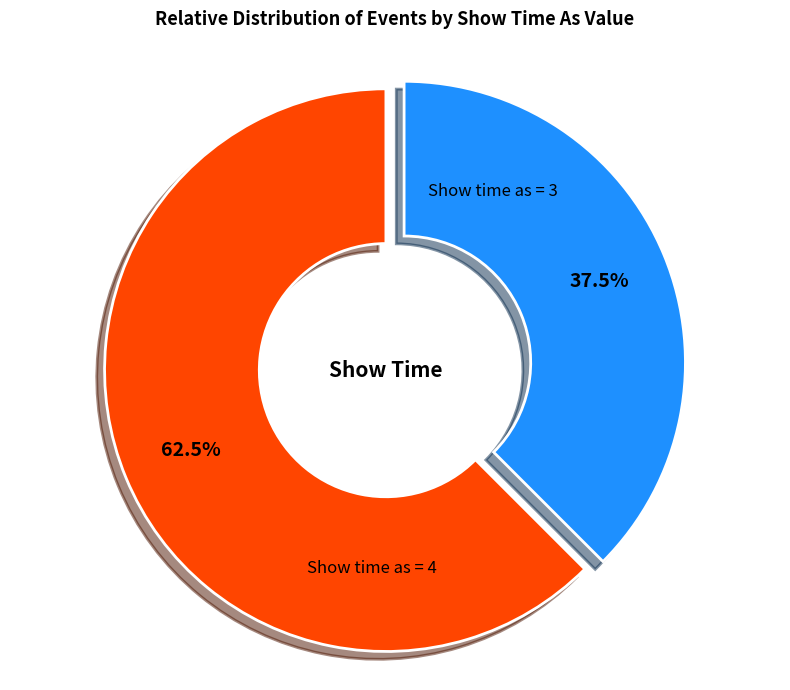

Does any single category account for the majority?

Yes